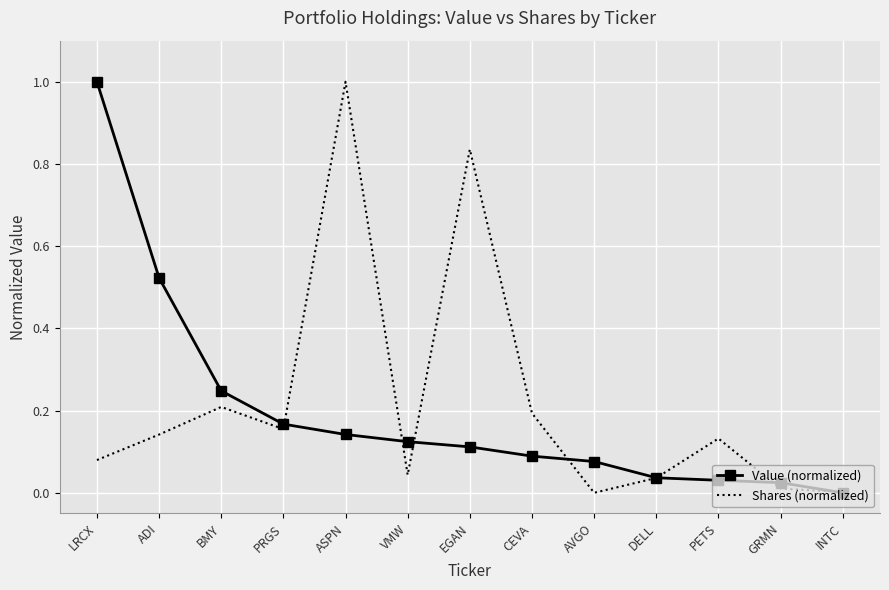

Count the number of data series in this chart.

2